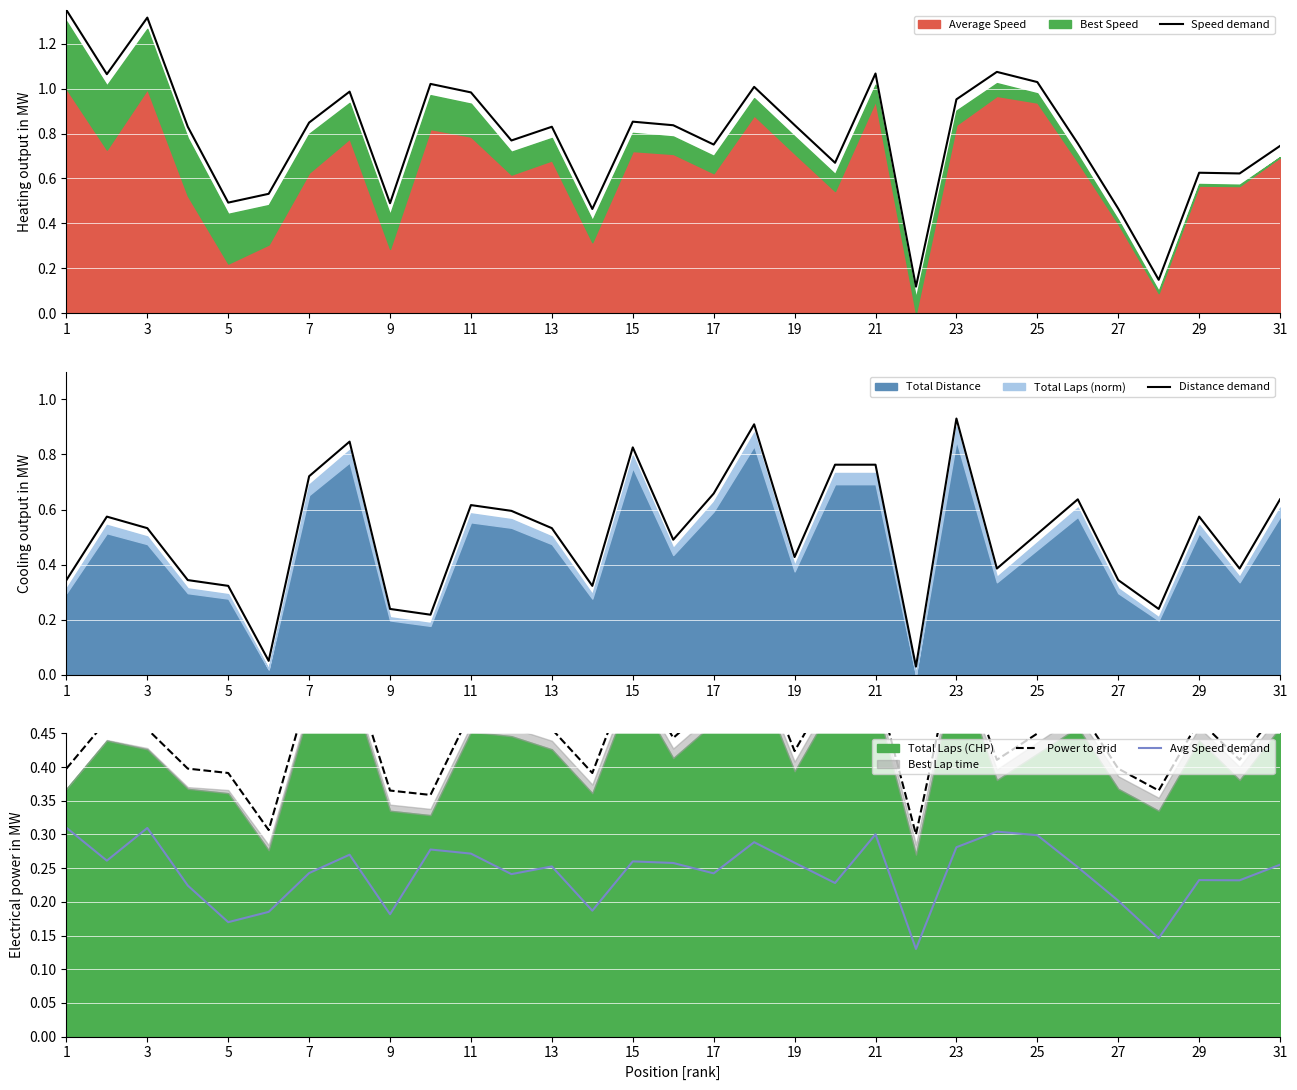

Reading left to right, what are all the values shown in this chart?

Speed demand: 1.4	1.1	1.3	0.8	0.5	0.5	0.8	1.0	0.5	1.0	1.0	0.8	0.8	0.5	0.9	0.8	0.8	1.0	0.8	0.7	1.1	0.1	1.0	1.1	1.0	0.8	0.5	0.1	0.6	0.6	0.7
Distance demand: 0.3	0.6	0.5	0.3	0.3	0.1	0.7	0.8	0.2	0.2	0.6	0.6	0.5	0.3	0.8	0.5	0.7	0.9	0.4	0.8	0.8	0.0	0.9	0.4	0.5	0.6	0.3	0.2	0.6	0.4	0.6
Power to grid: 0.4	0.5	0.5	0.4	0.4	0.3	0.5	0.6	0.4	0.4	0.5	0.5	0.5	0.4	0.5	0.4	0.5	0.6	0.4	0.5	0.5	0.3	0.6	0.4	0.4	0.5	0.4	0.4	0.5	0.4	0.5
Avg Speed demand: 0.3	0.3	0.3	0.2	0.2	0.2	0.2	0.3	0.2	0.3	0.3	0.2	0.3	0.2	0.3	0.3	0.2	0.3	0.3	0.2	0.3	0.1	0.3	0.3	0.3	0.3	0.2	0.1	0.2	0.2	0.3